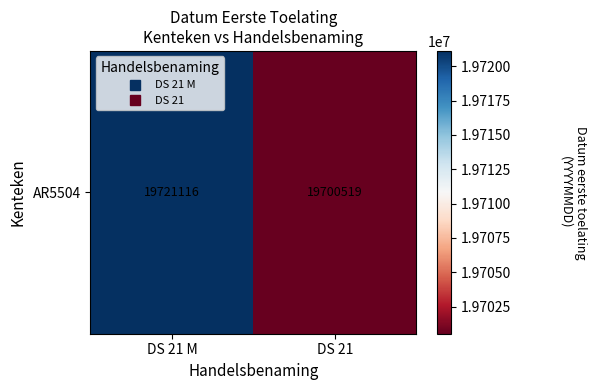

The chart shows a value of 19700519 at DS 21. True or false?

True